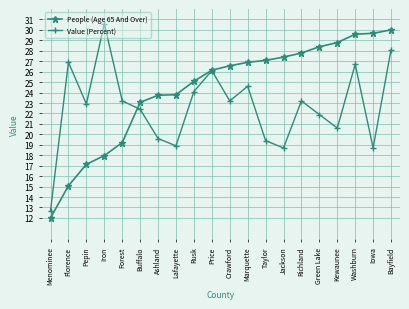

Does the chart display data point markers on the line(s)?

Yes